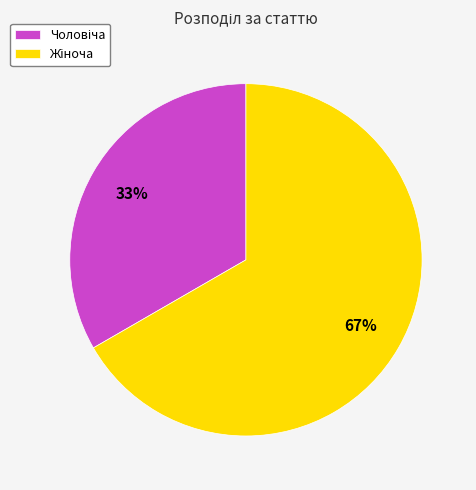

How many slices are in this pie chart?

2